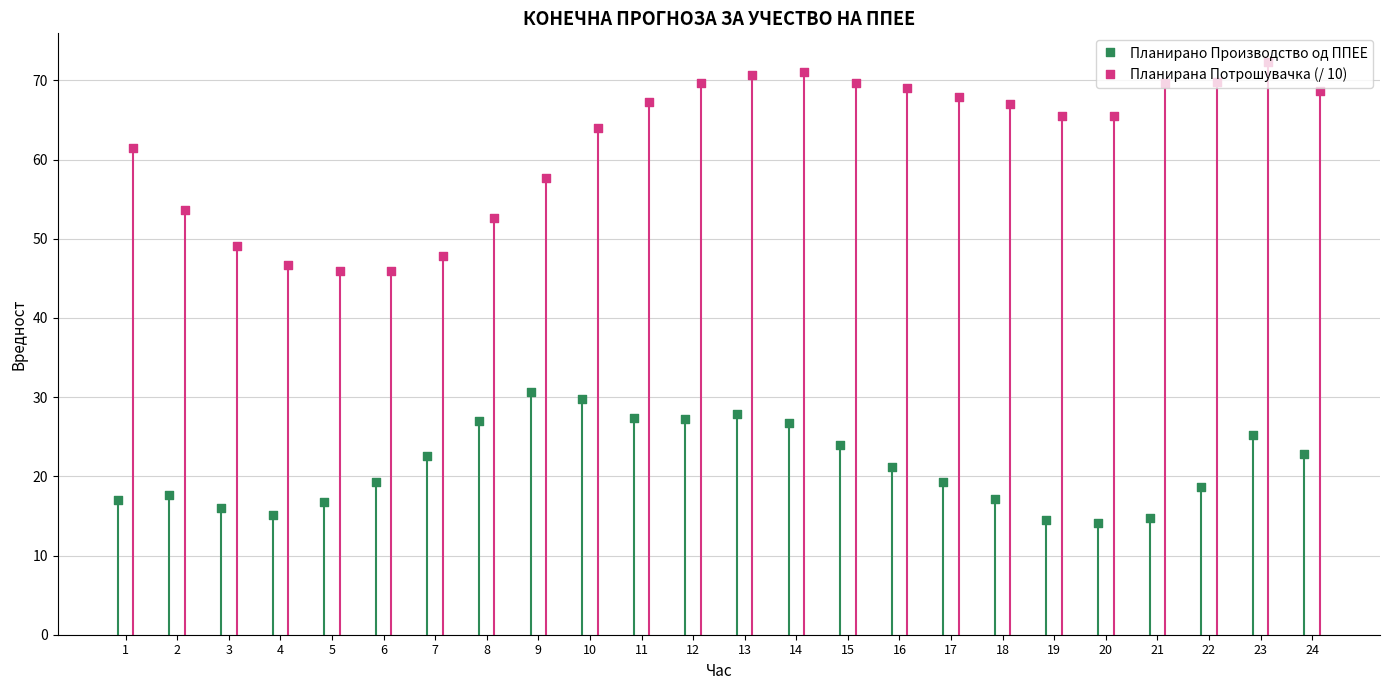

What is the total value across all series at 1?

78.4